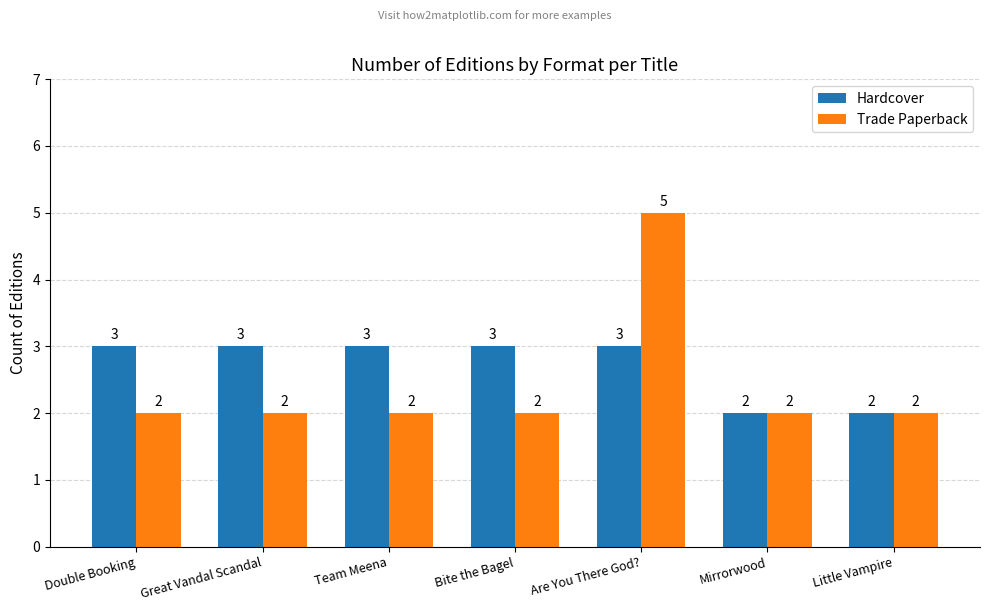

Reading left to right, list all the values displayed in this chart.

Hardcover: 3	3	3	3	3	2	2
Trade Paperback: 2	2	2	2	5	2	2